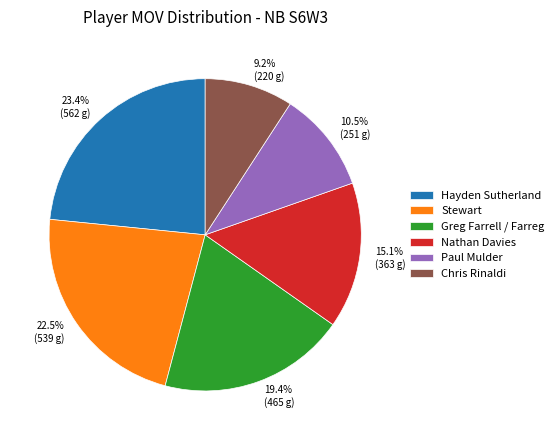

Does any single category account for the majority?

No